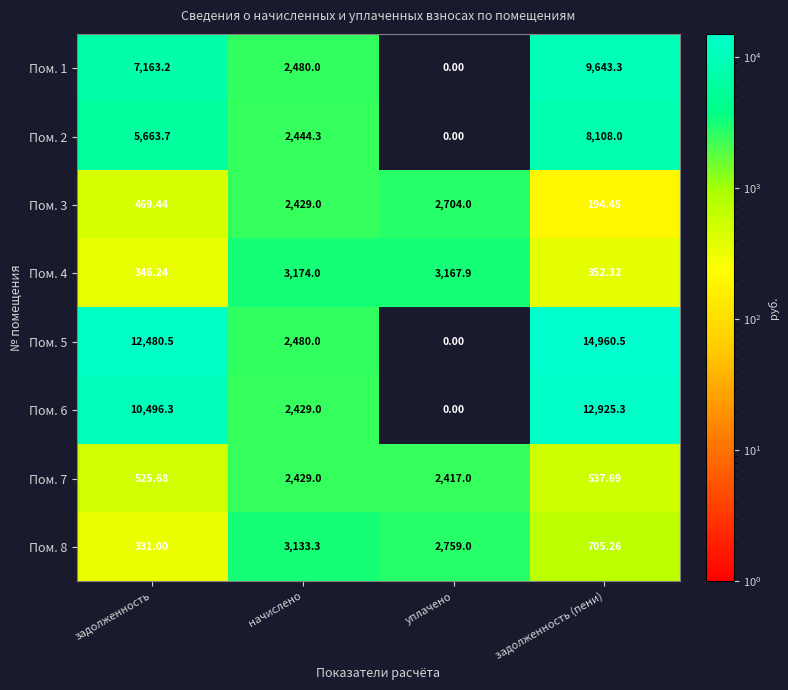

Rank the categories by Пом. 8 value from lowest to highest.

задолженность, задолженность (пени), уплачено, начислено